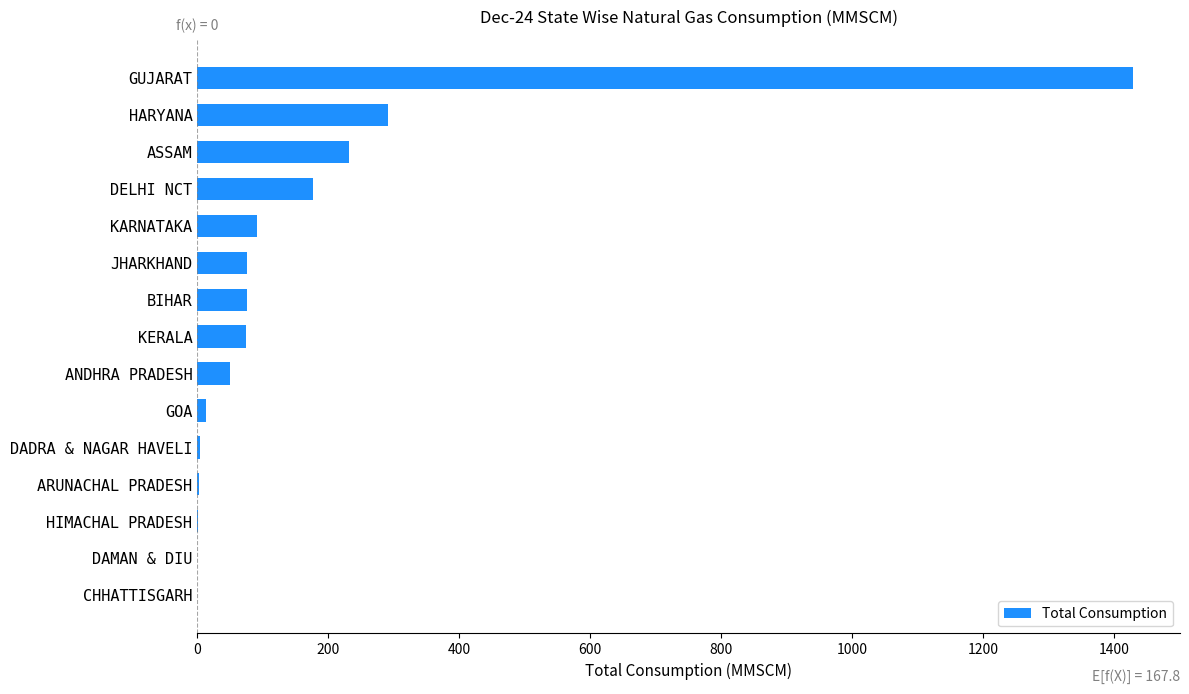

What is the ratio of the value at KERALA to the value at ASSAM?

0.3